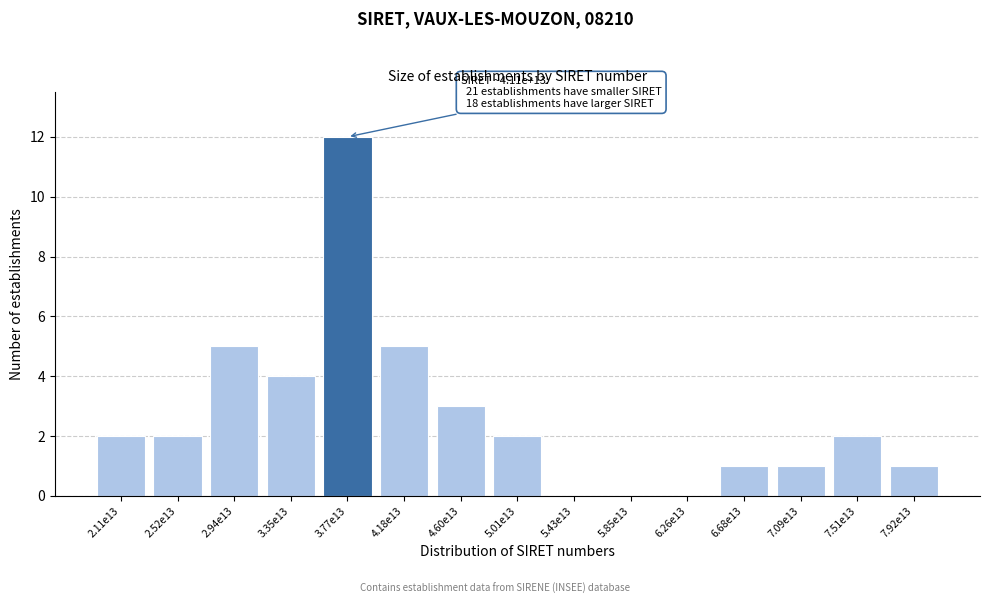

Reading left to right, transcribe all the data shown in this chart.

2.11e13=2	2.52e13=2	2.94e13=5	3.35e13=4	3.77e13=12	4.18e13=5	4.60e13=3	5.01e13=2	5.43e13=0	5.85e13=0	6.26e13=0	6.68e13=1	7.09e13=1	7.51e13=2	7.92e13=1